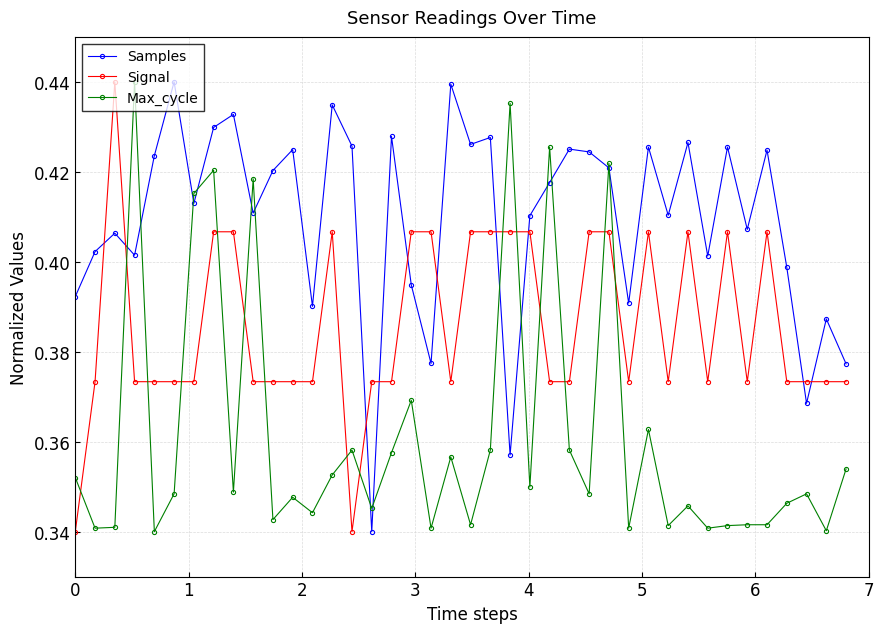

What is the difference between the maximum and minimum values in the Signal series?

0.1